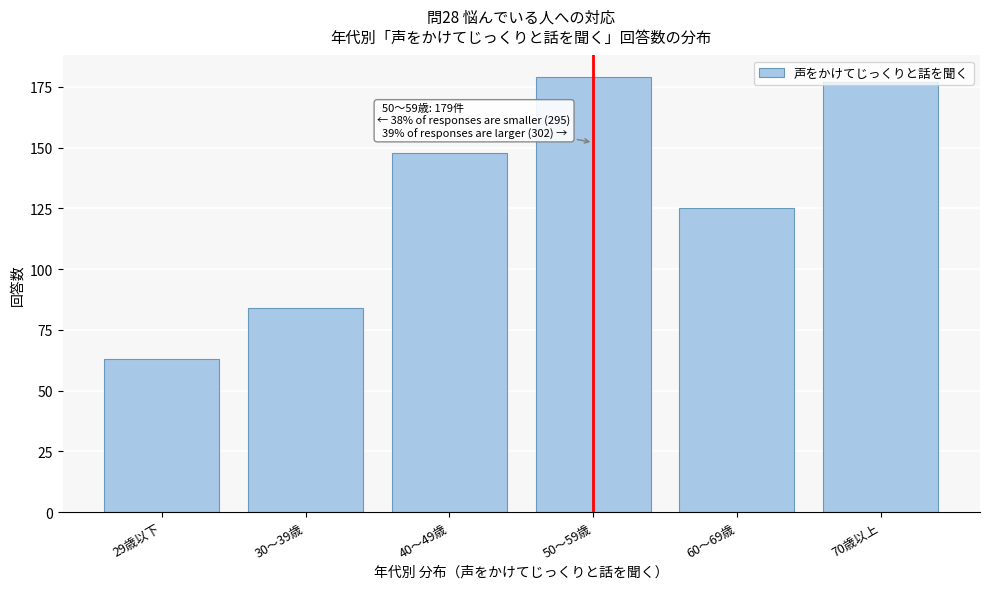

Which has a higher value, 70歳以上 or 30～39歳?

70歳以上